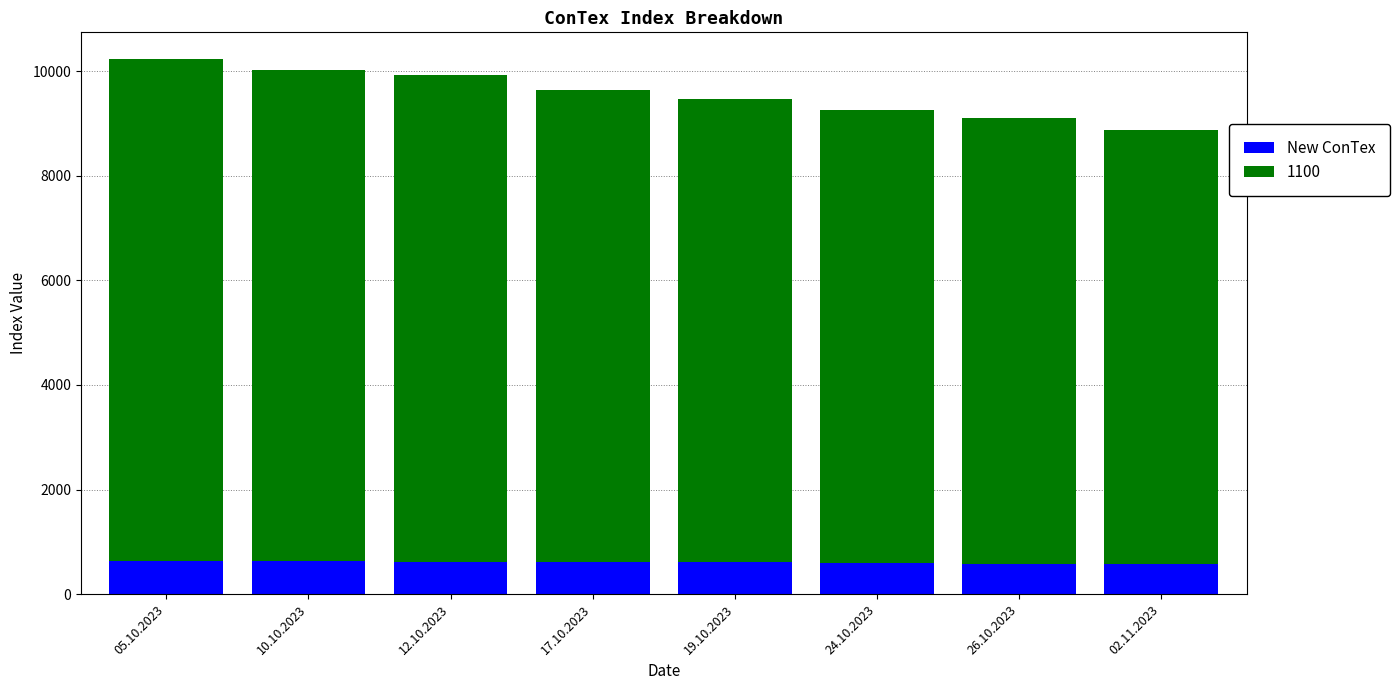

Does the chart contain any negative values?

No